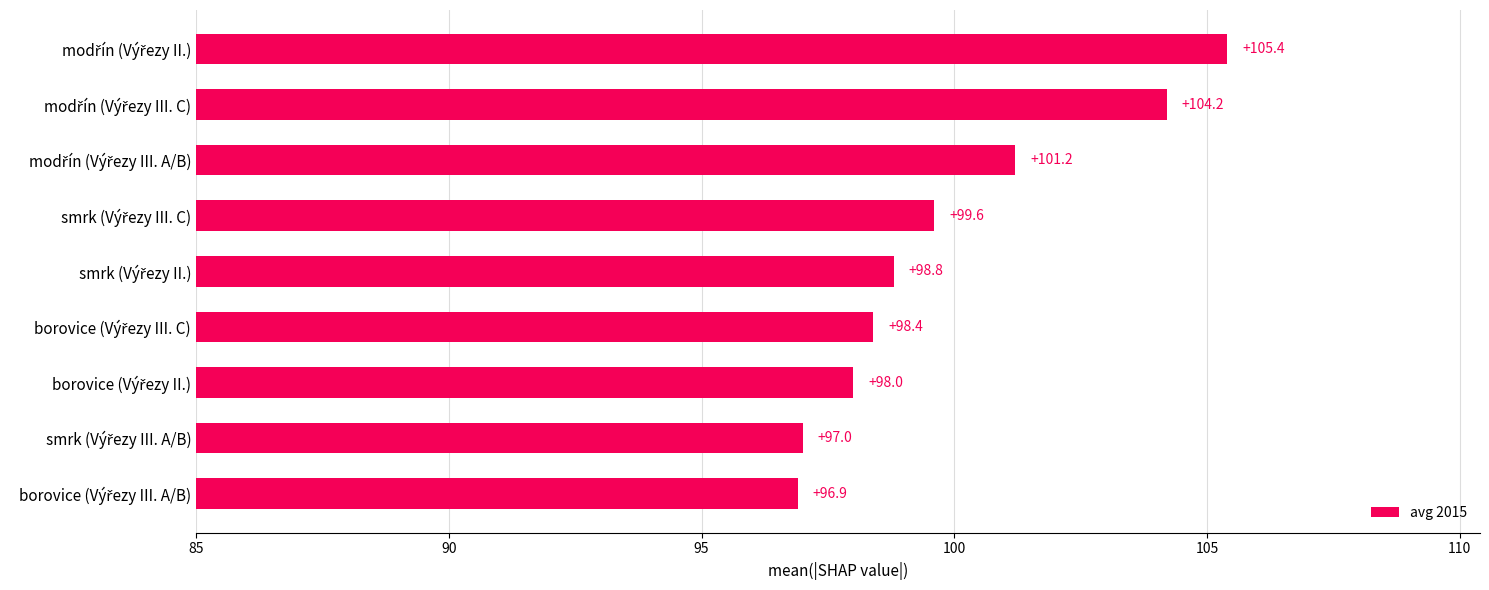

How many values are below 98?

2